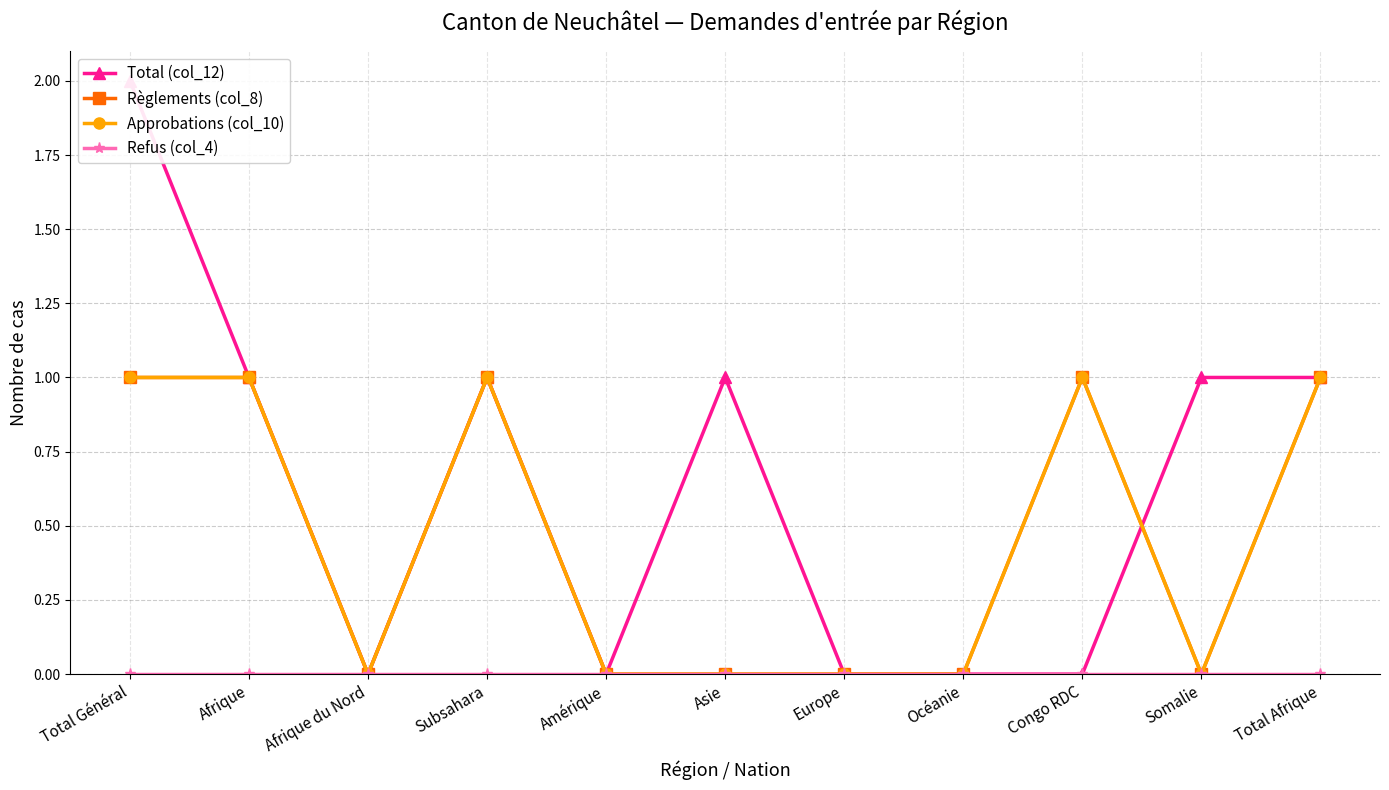

True or false: Règlements (col_8) and Approbations (col_10) intersect in this chart.

False